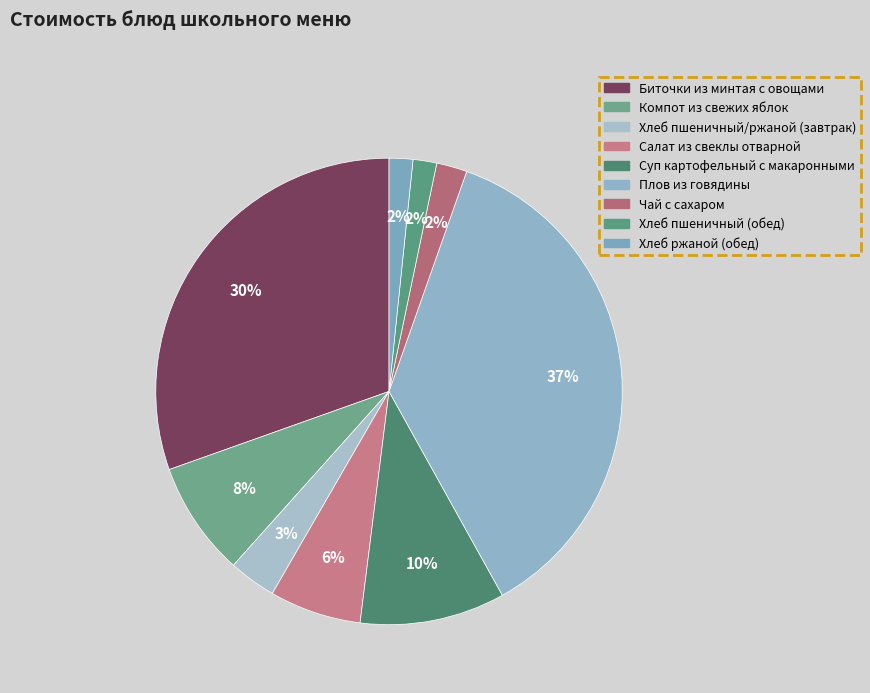

What is the smallest slice in the pie chart?

Хлеб пшеничный (обед)